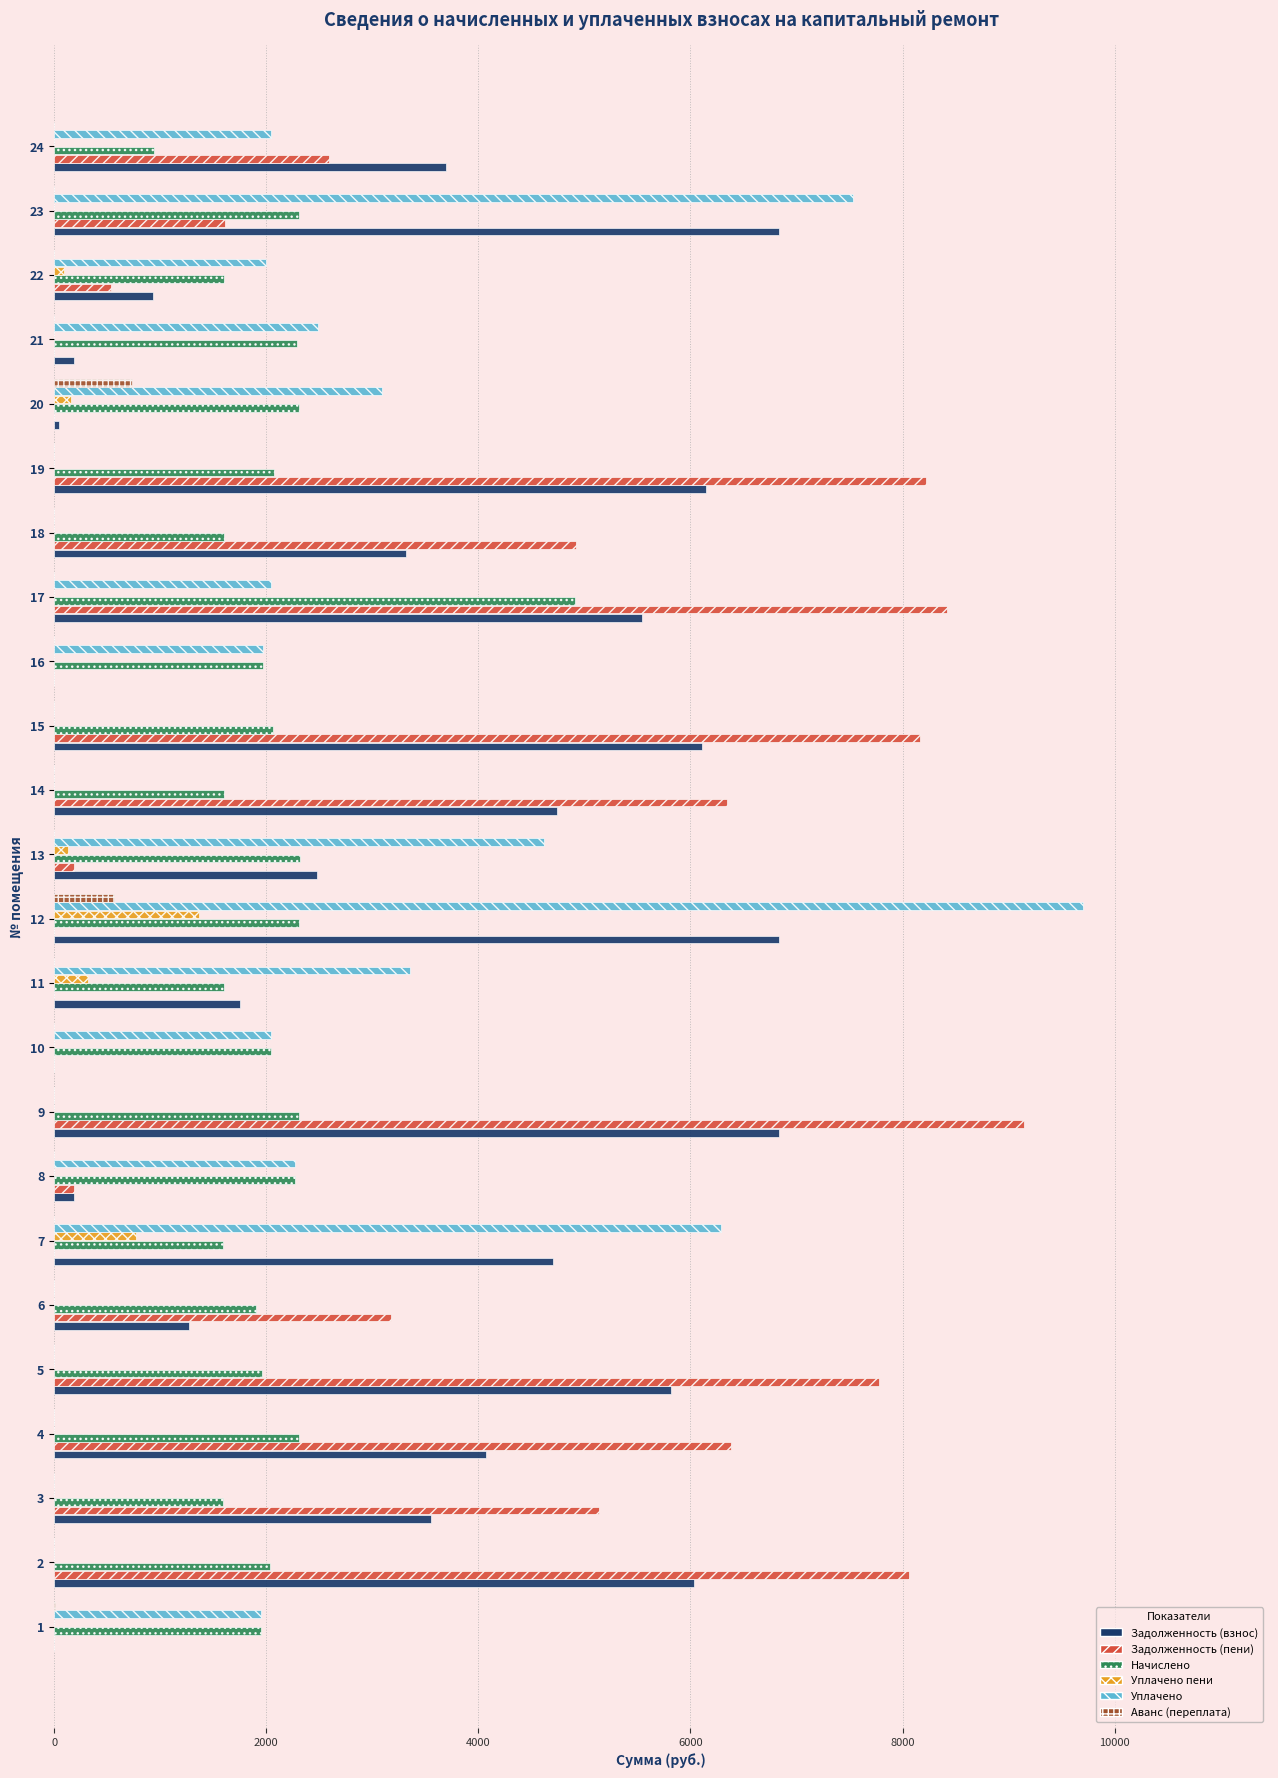

What are all the series names shown in the legend?

Задолженность (взнос), Задолженность (пени), Начислено, Уплачено пени, Уплачено, Аванс (переплата)